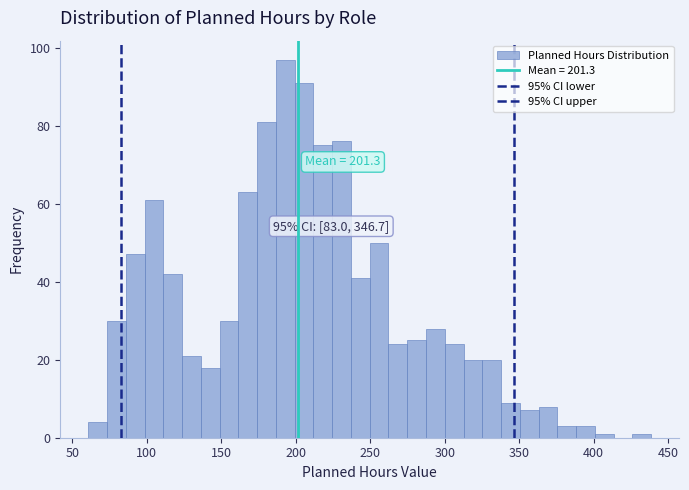

Read against the x-axis, roughly where is the centre of the tallest bar?

195